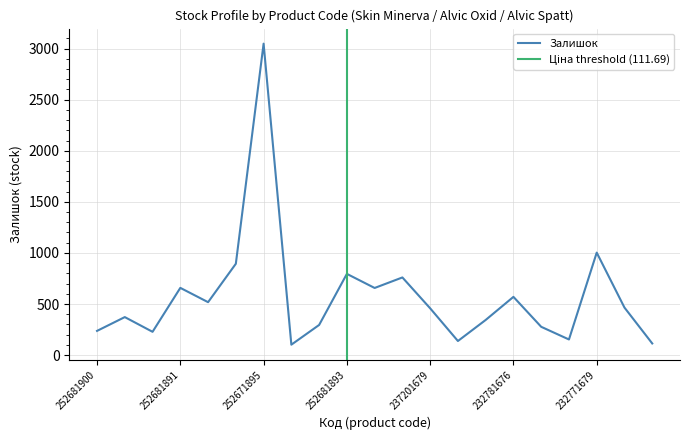

Does the chart have visible grid lines?

Yes